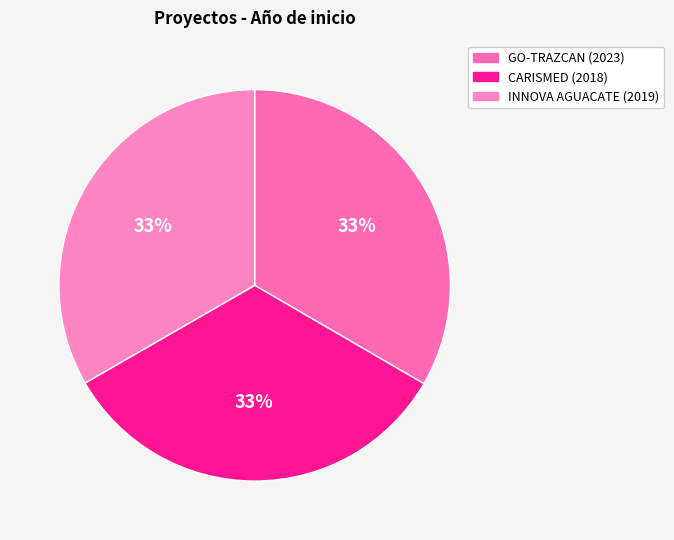

To the nearest percent, what is the combined percentage of GO-TRAZCAN (2023) and INNOVA AGUACATE (2019)?

67%